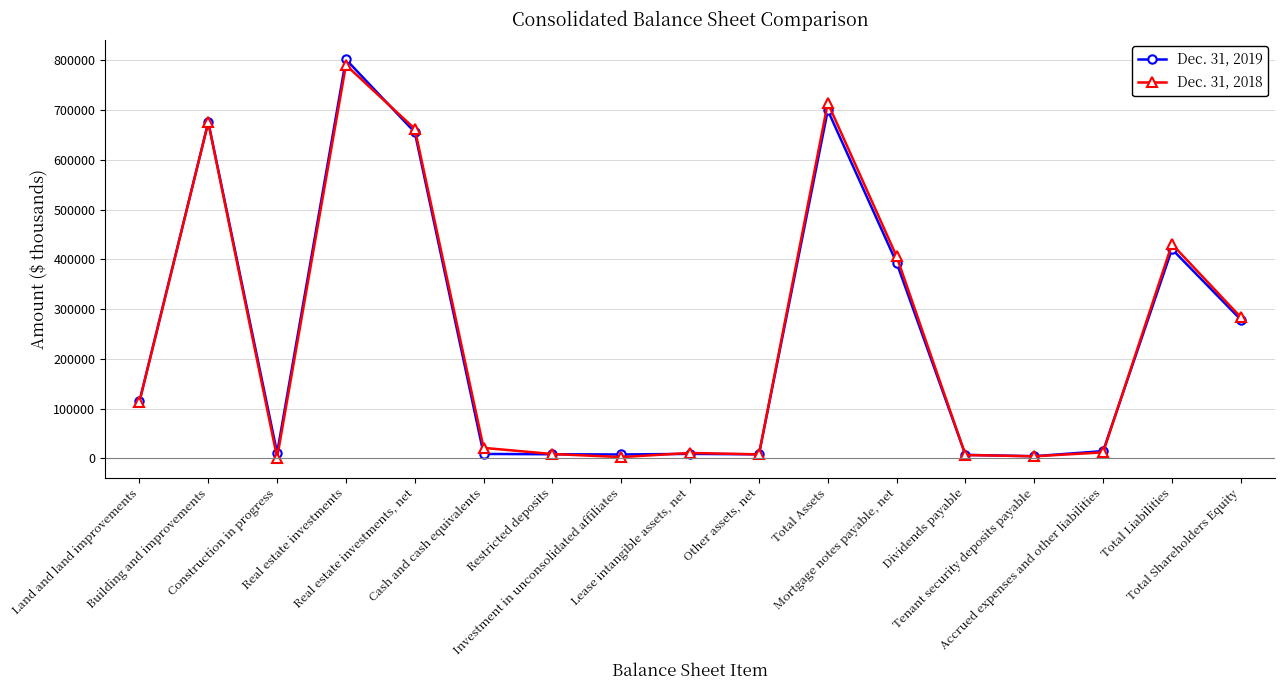

Which series has the widest spread of values?

Dec. 31, 2019